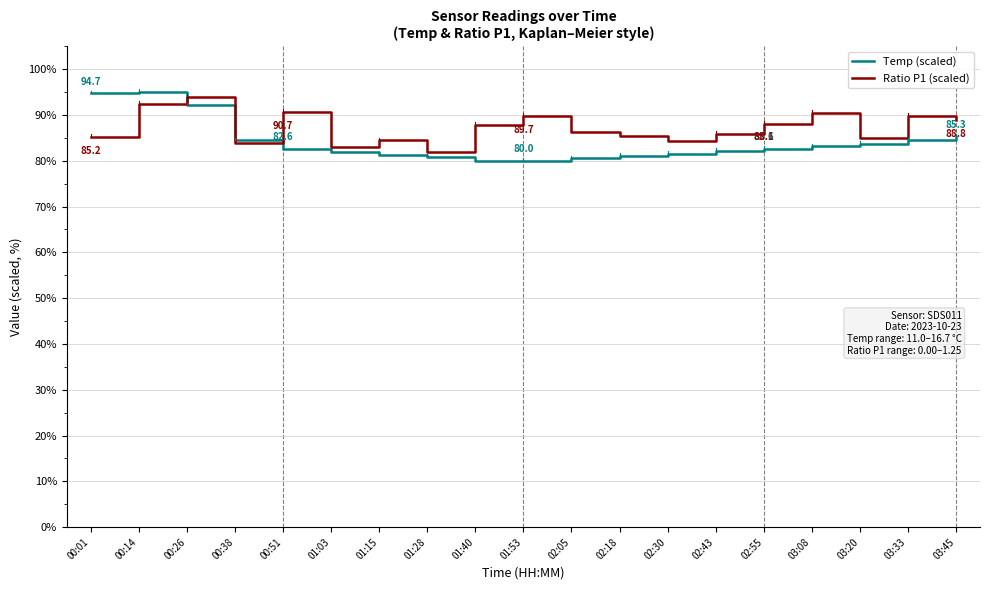

What is the difference between the Temp (scaled) values at 01:15 and 01:53?

1.3